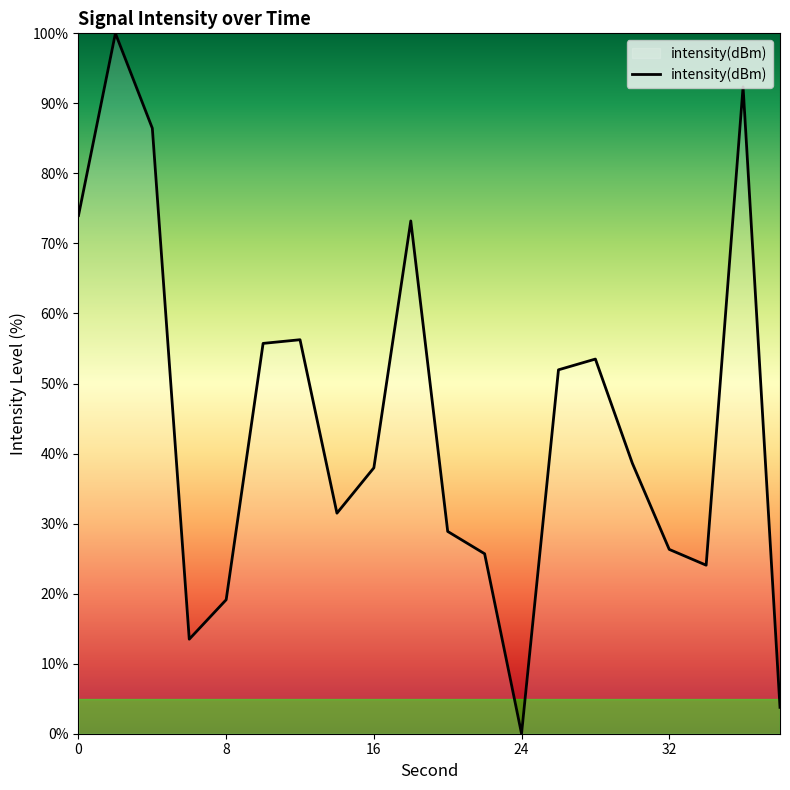

What is the difference between the maximum and minimum values?

100.0